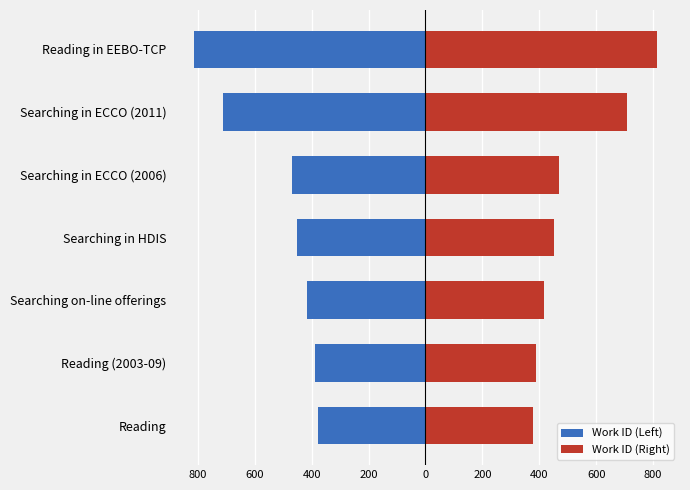

Does the chart contain stacked bars?

No